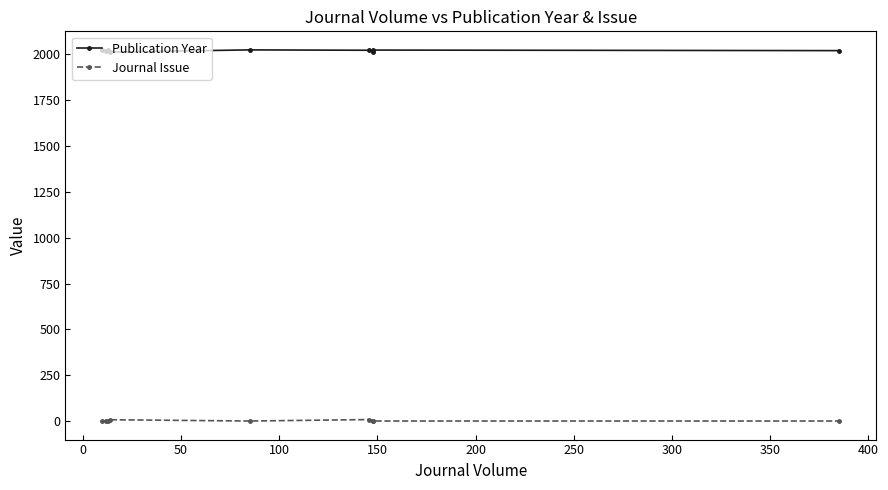

True or false: Journal Issue and Publication Year cross at least once.

False